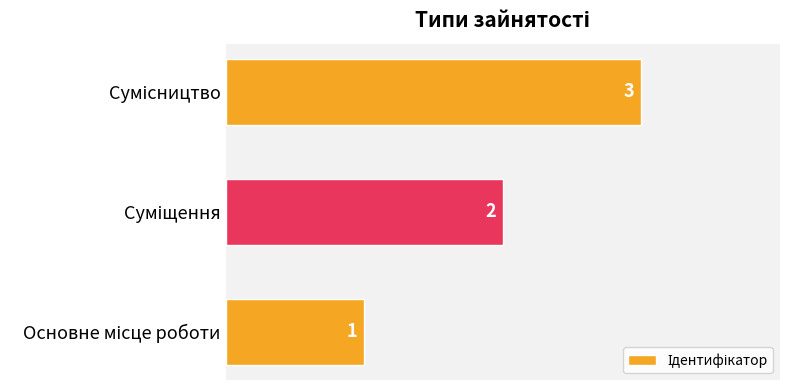

What is the greatest value displayed?

3